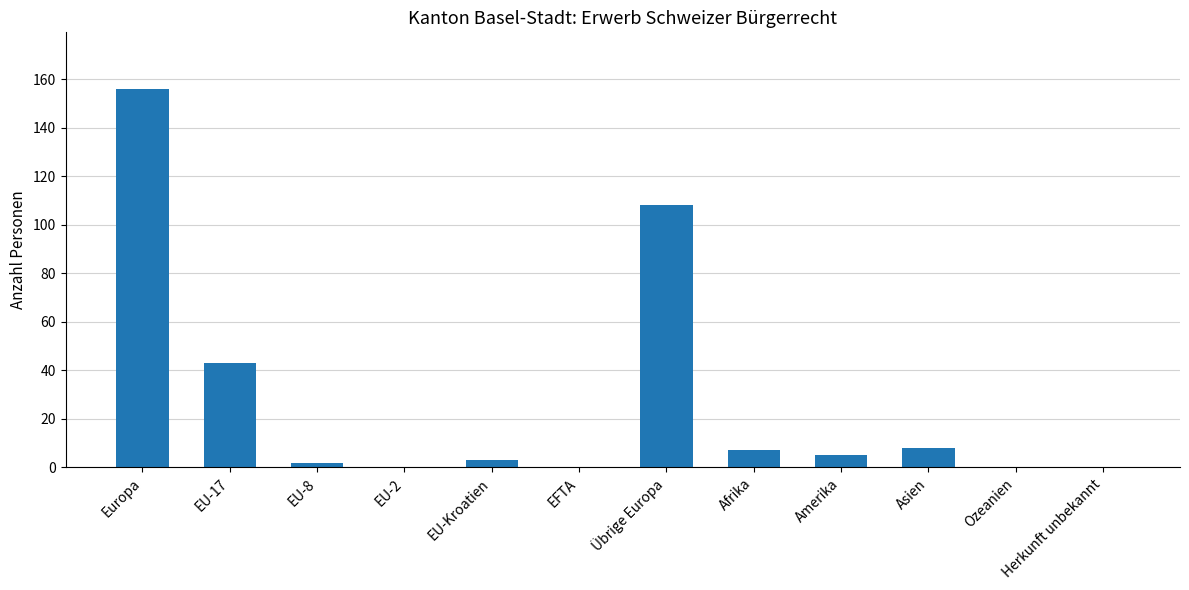

Reading left to right, extract all data points from this chart.

Europa=156	EU-17=43	EU-8=2	EU-2=0	EU-Kroatien=3	EFTA=0	Übrige Europa=108	Afrika=7	Amerika=5	Asien=8	Ozeanien=0	Herkunft unbekannt=0